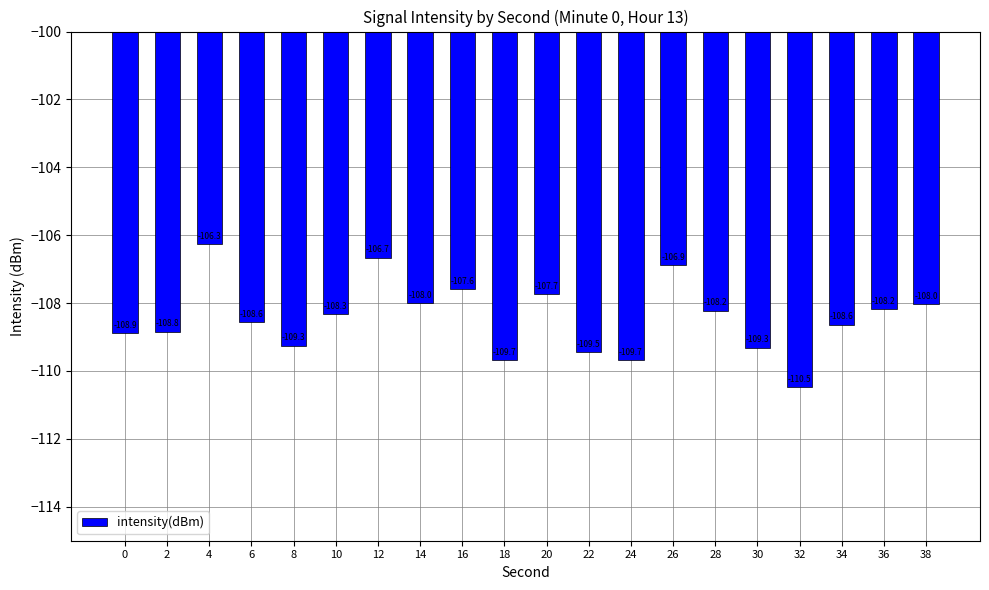

True or false: the data shows -52.7 at 28.

False